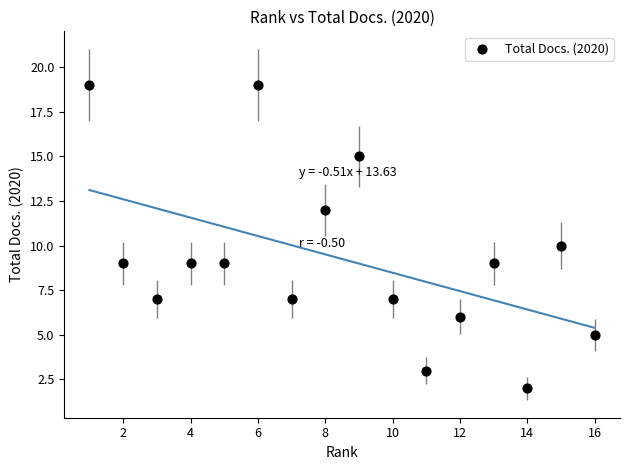

What is the range of X values (max minus min)?

15